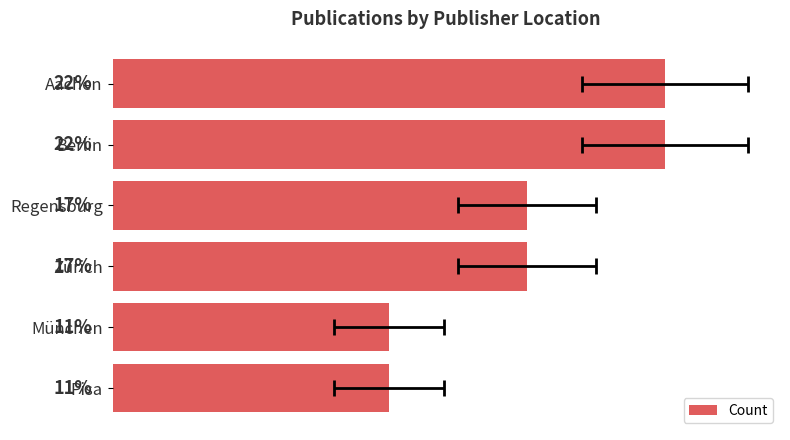

What is the ratio of the value at München to the value at Pisa?

1.0